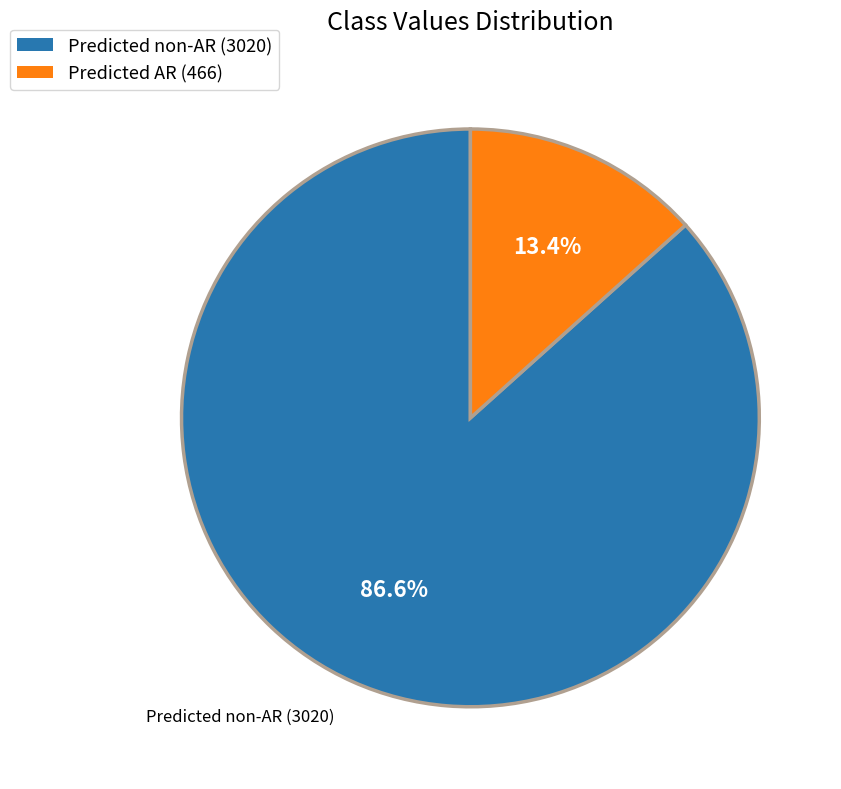

Between Predicted non-AR and Predicted AR, which is larger?

Predicted non-AR